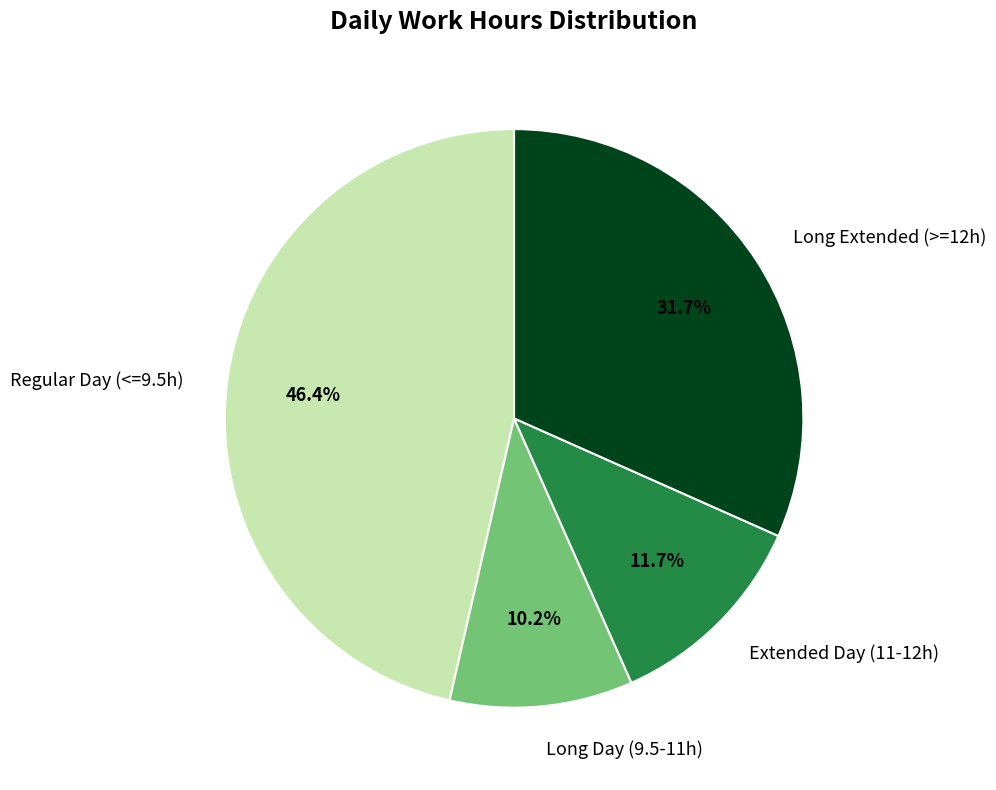

What is the largest slice in the pie chart?

Regular Day (<=9.5h)